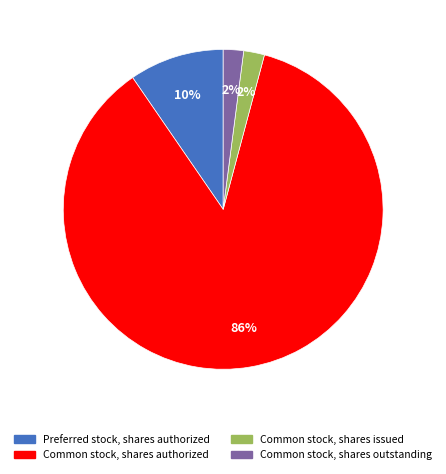

What percentage is the Common stock, shares outstanding slice, to the nearest percent?

2%